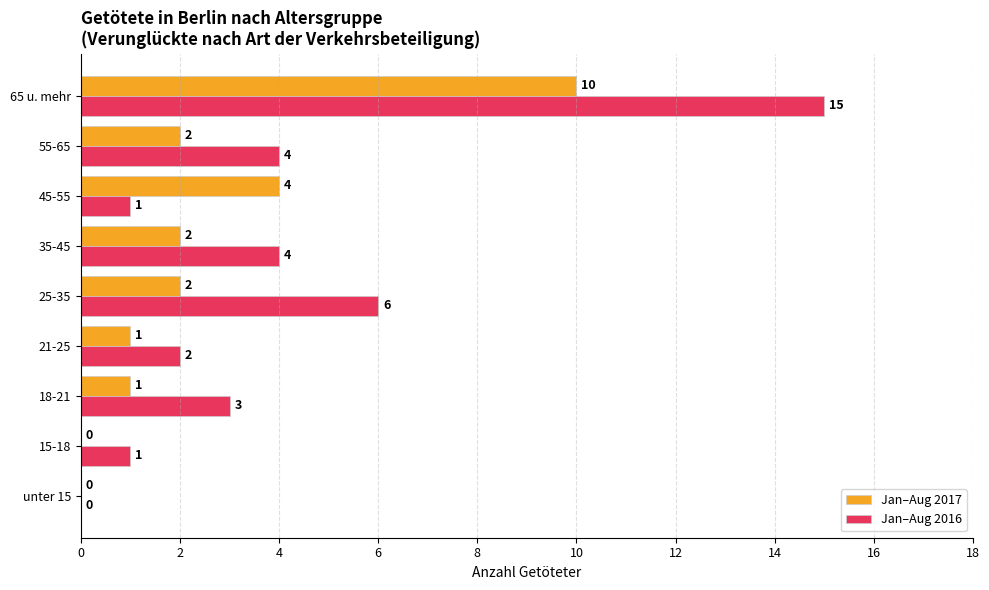

Is the value of Jan–Aug 2017 at 55-65 greater than the value of Jan–Aug 2016 at unter 15?

Yes